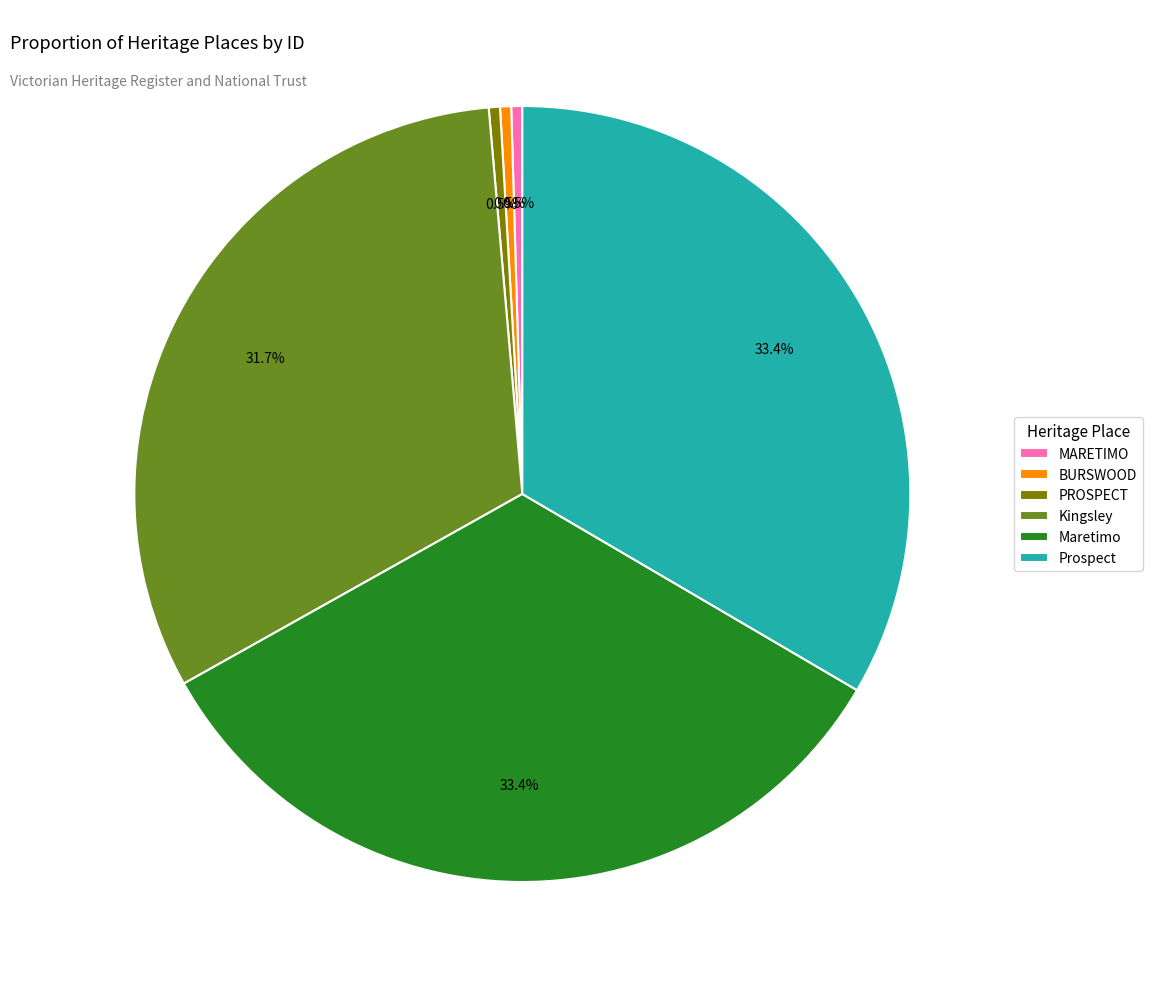

Is there a majority slice in this chart?

No